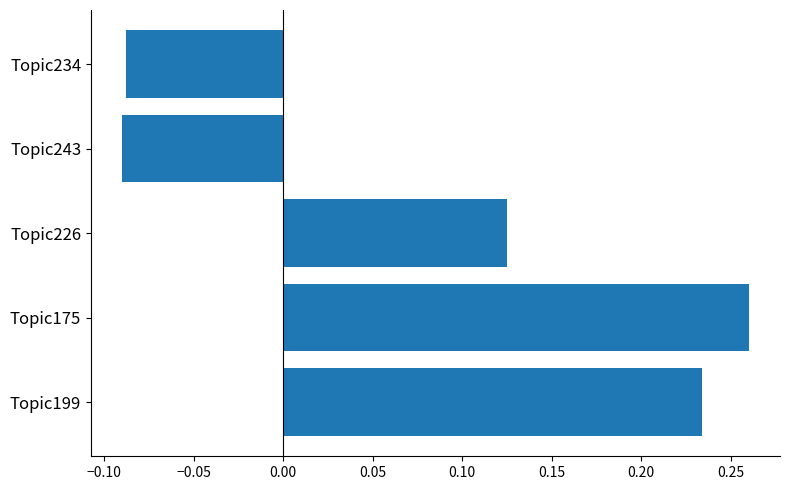

What is the sum of all values?

0.4